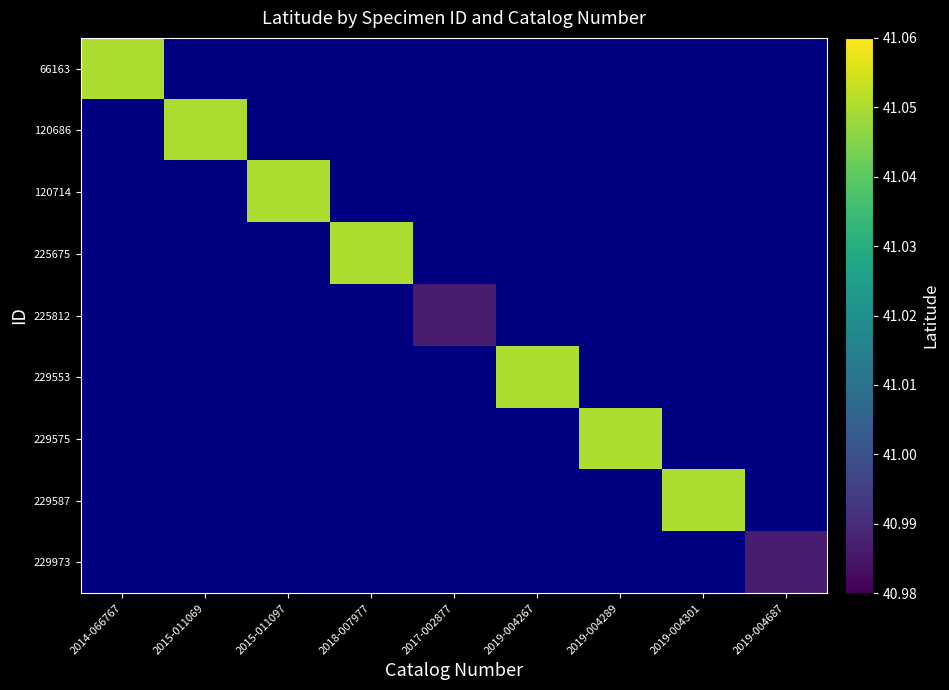

List the labels in order of 225812 value, smallest first.

2014-066767, 2015-011069, 2015-011097, 2018-007977, 2017-002877, 2019-004267, 2019-004289, 2019-004301, 2019-004687